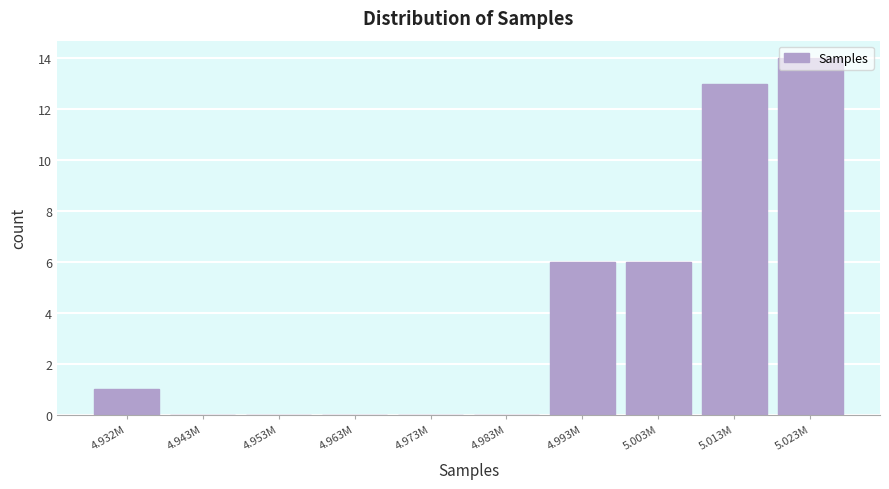

What is the maximum value shown in the chart?

14